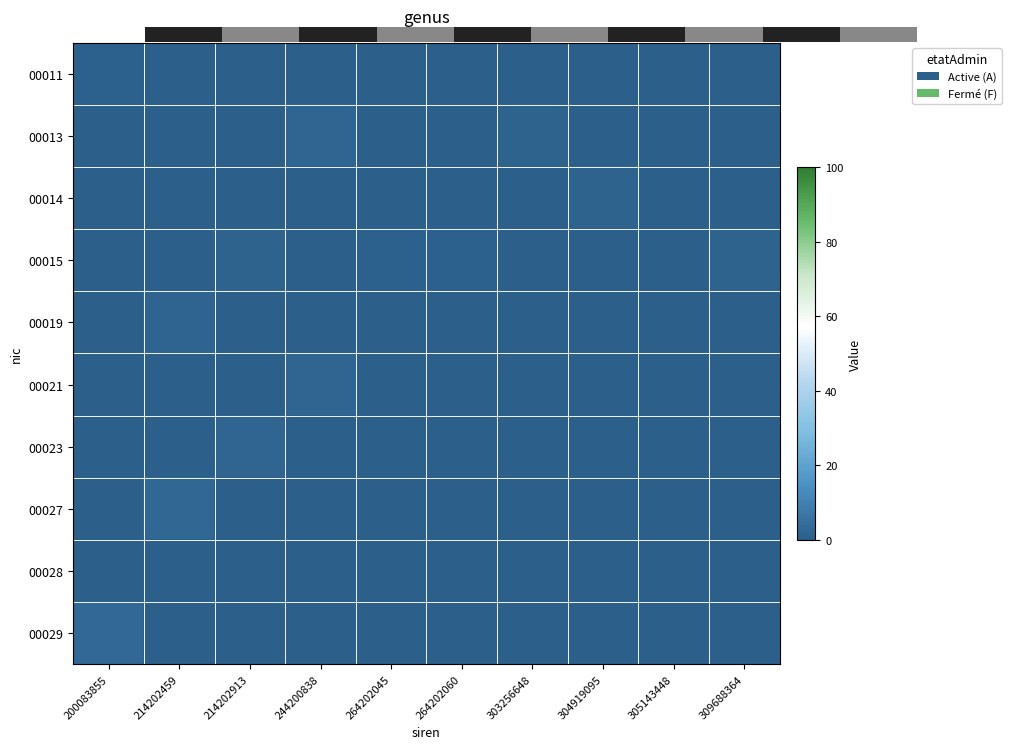

True or false: 00027 has a value of 0.0 at 264202045.

True